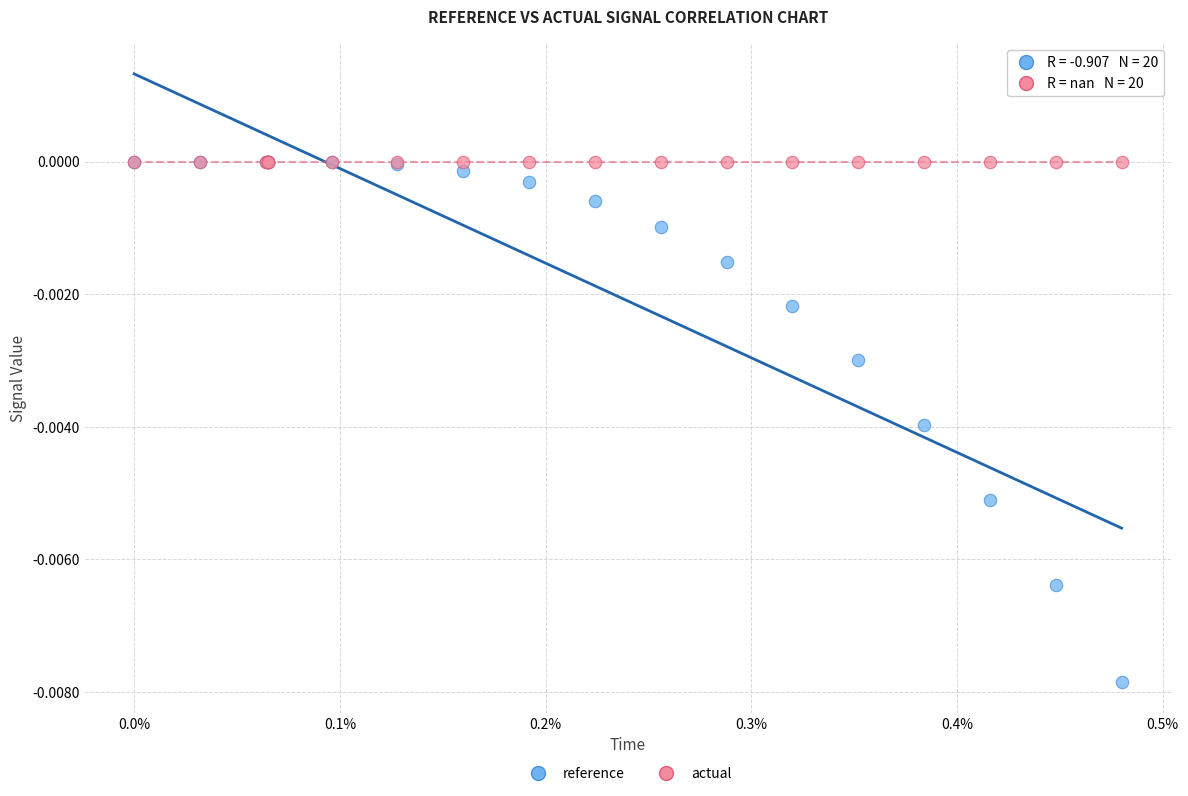

What are all the series names shown in the legend?

reference, actual